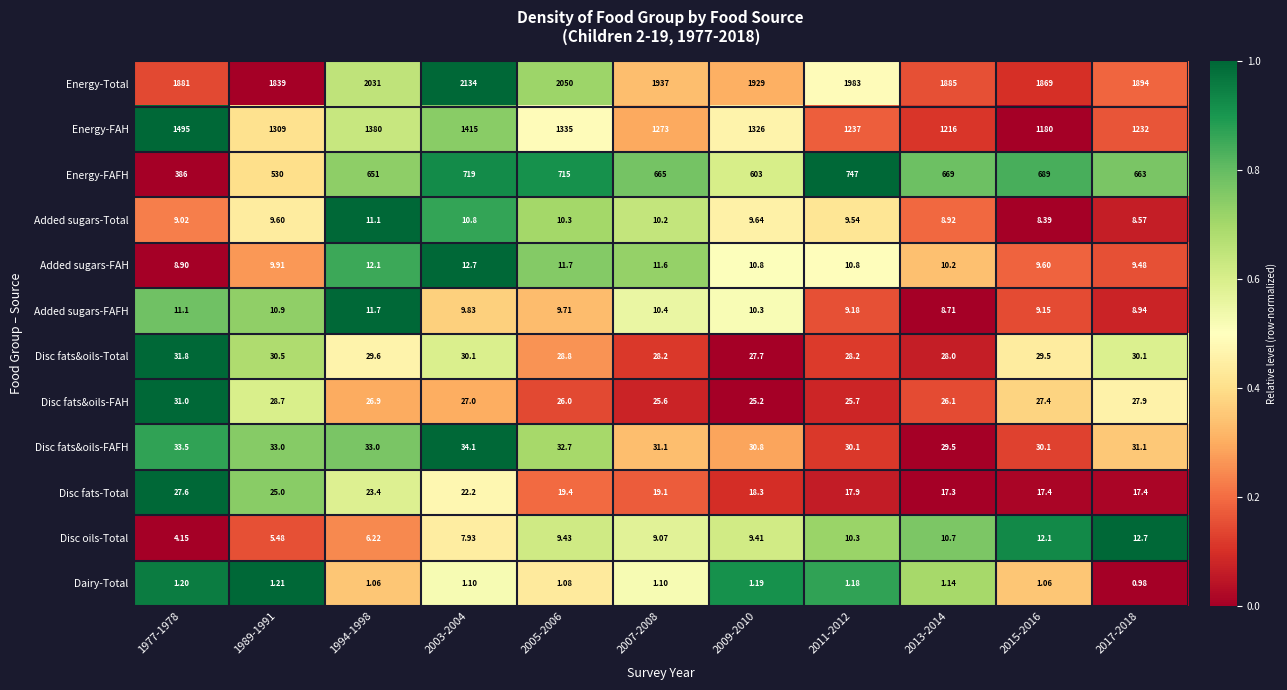

Which series has the widest spread of values?

Energy-FAFH